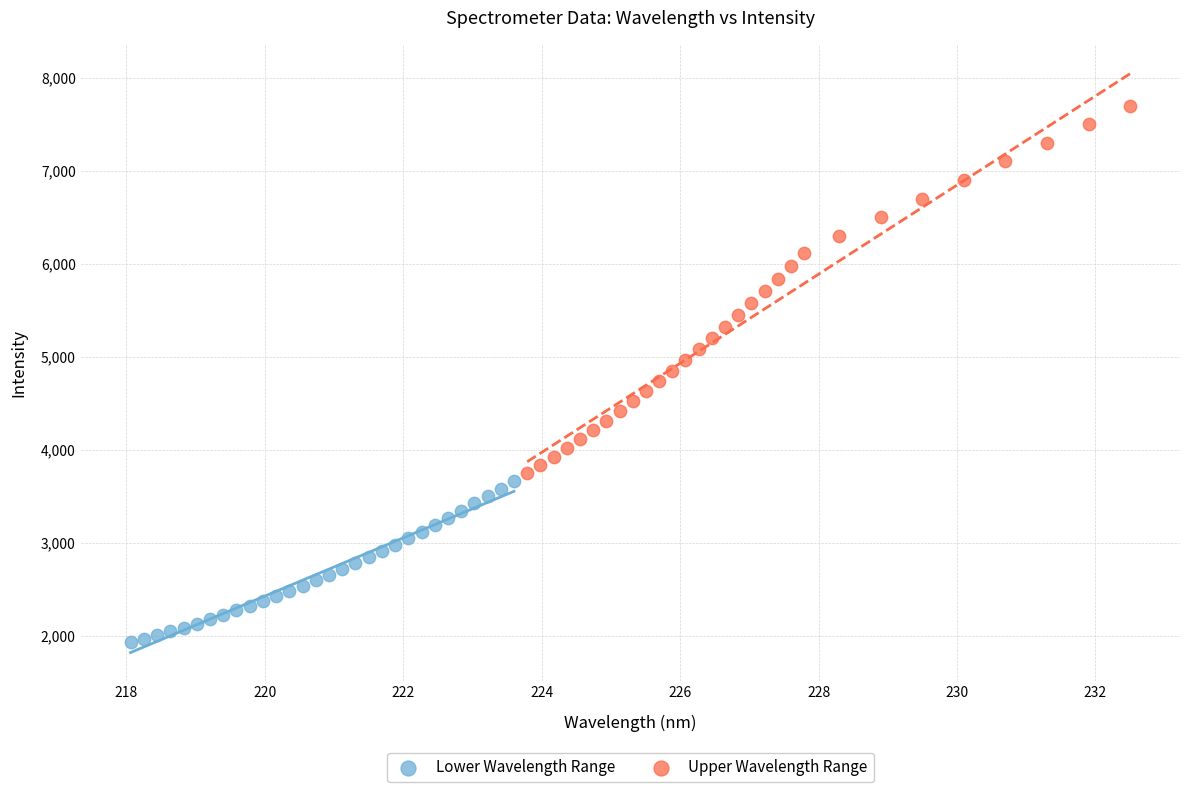

Which series has the widest spread of Y values?

Upper Wavelength Range